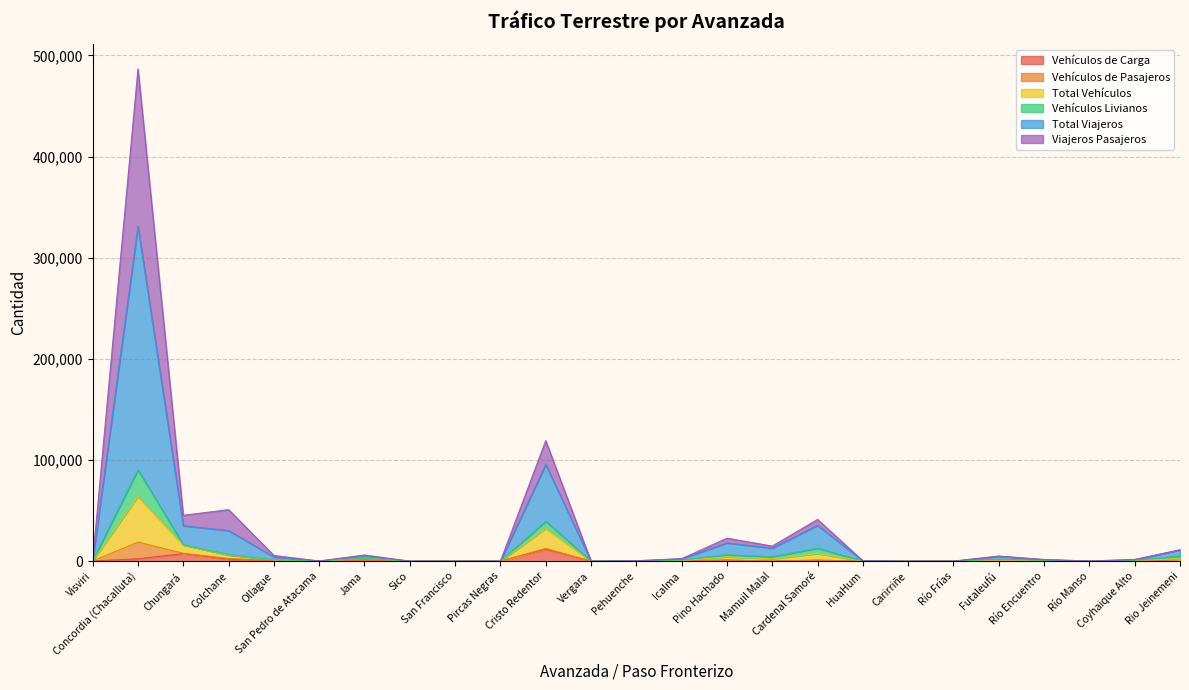

At which category is the sum across all series the highest?

Concordia (Chacalluta)